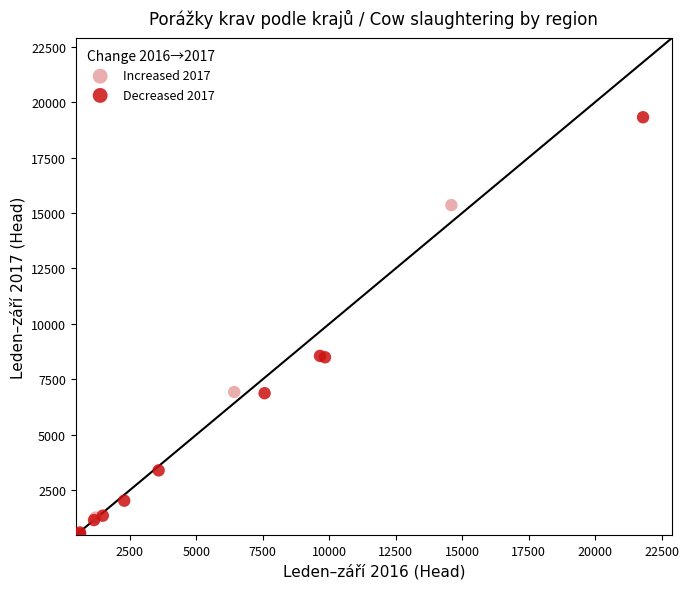

Which series contains the highest Y value?

Decreased 2017